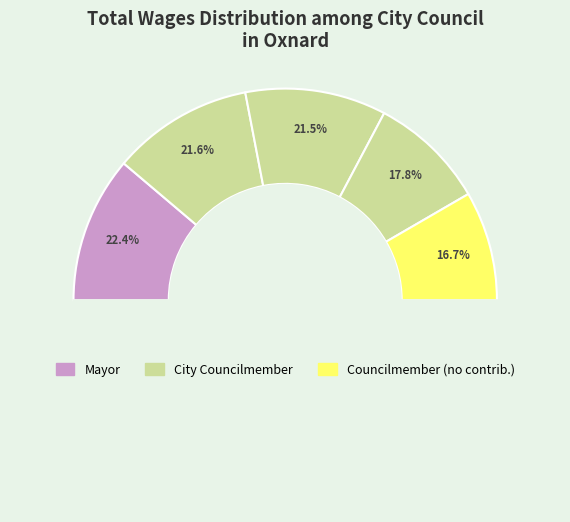

Is City Councilmember   the majority of the pie?

No